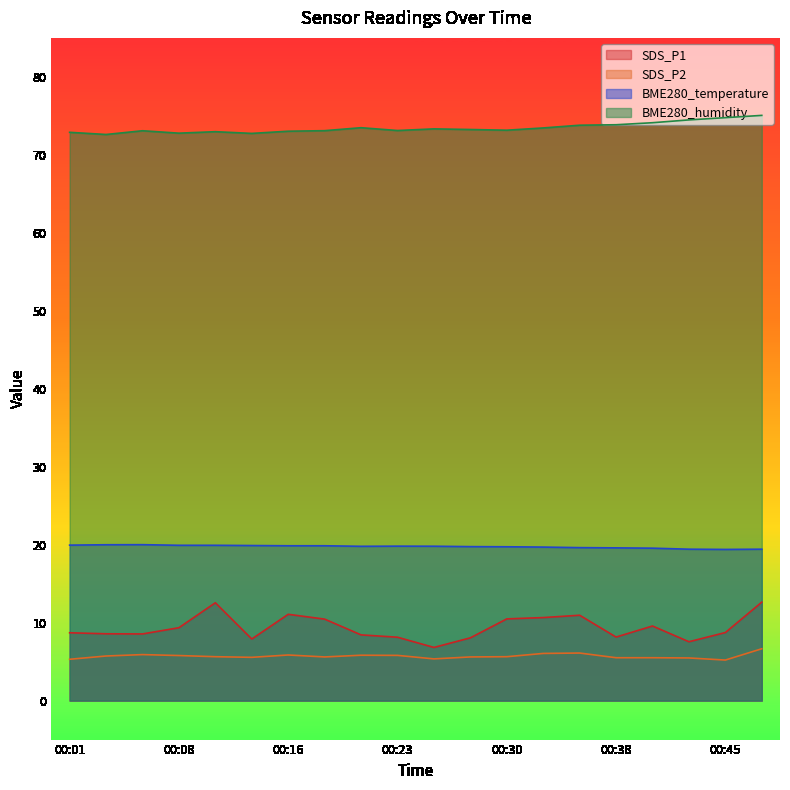

In SDS_P1, how many points are lower than both neighbors (excluding endpoints)?

5